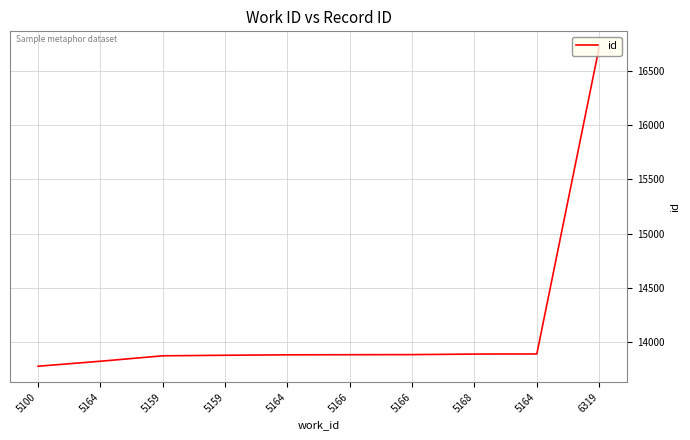

Rank the categories by value from lowest to highest.

5100, 5164, 5159, 5159, 5164, 5166, 5166, 5168, 5164, 6319